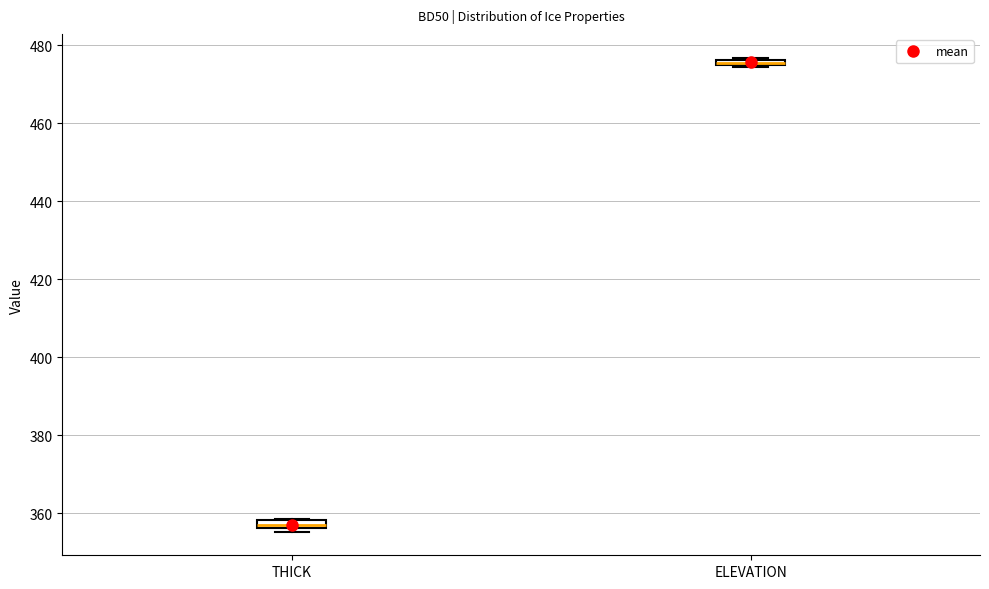

Which box's median line is the lowest?

THICK